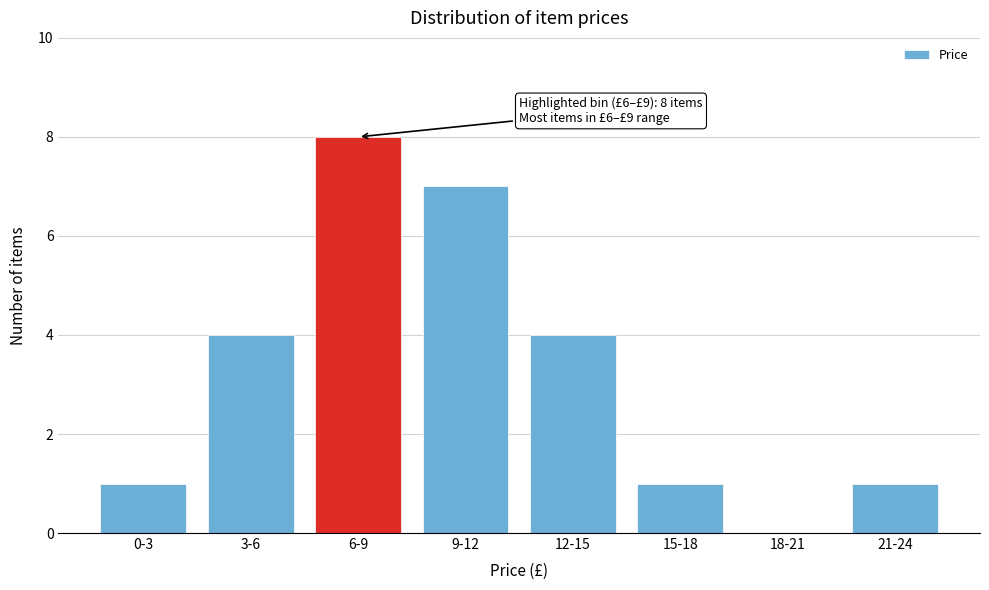

Reading left to right, what are all the values shown in this chart?

0-3=1	3-6=4	6-9=8	9-12=7	12-15=4	15-18=1	18-21=0	21-24=1